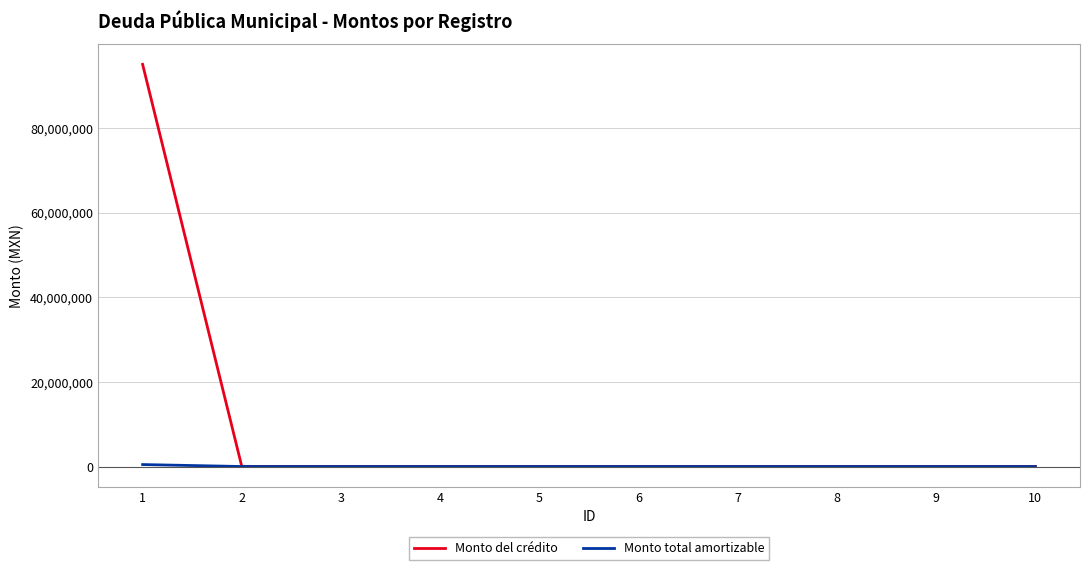

At which category is the sum across all series the highest?

1